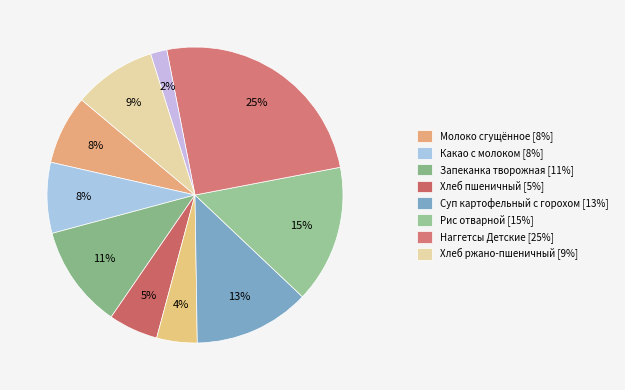

Which slice is the smallest?

Чай чёрный